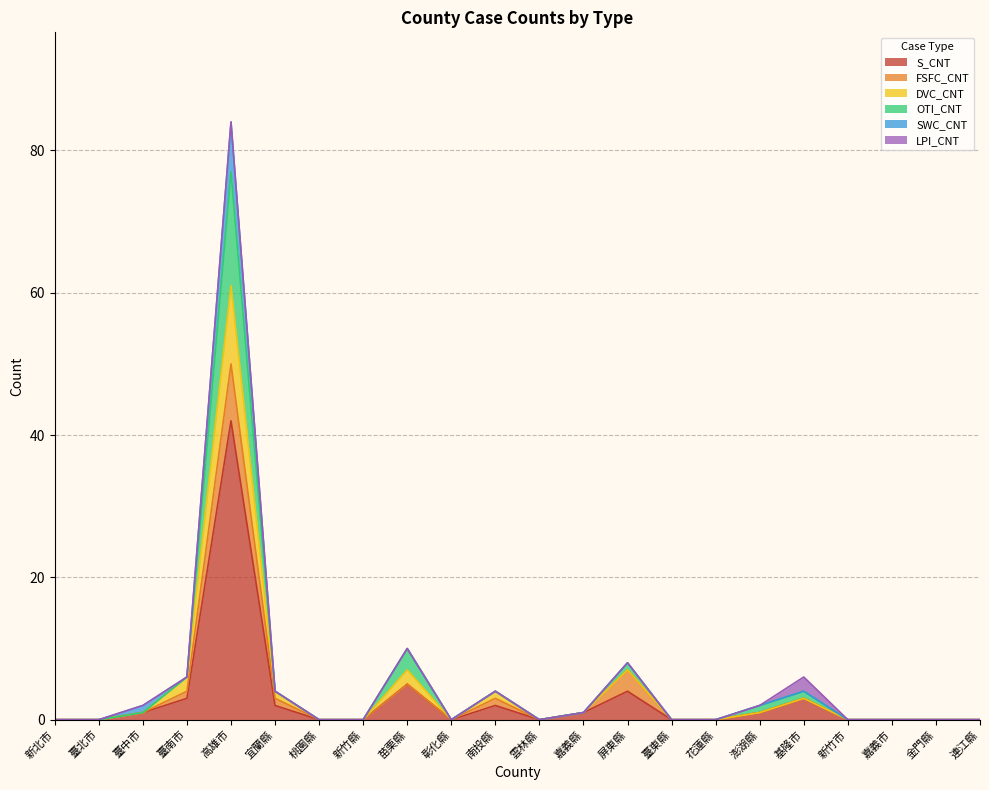

True or false: OTI_CNT and DVC_CNT cross at least once.

False